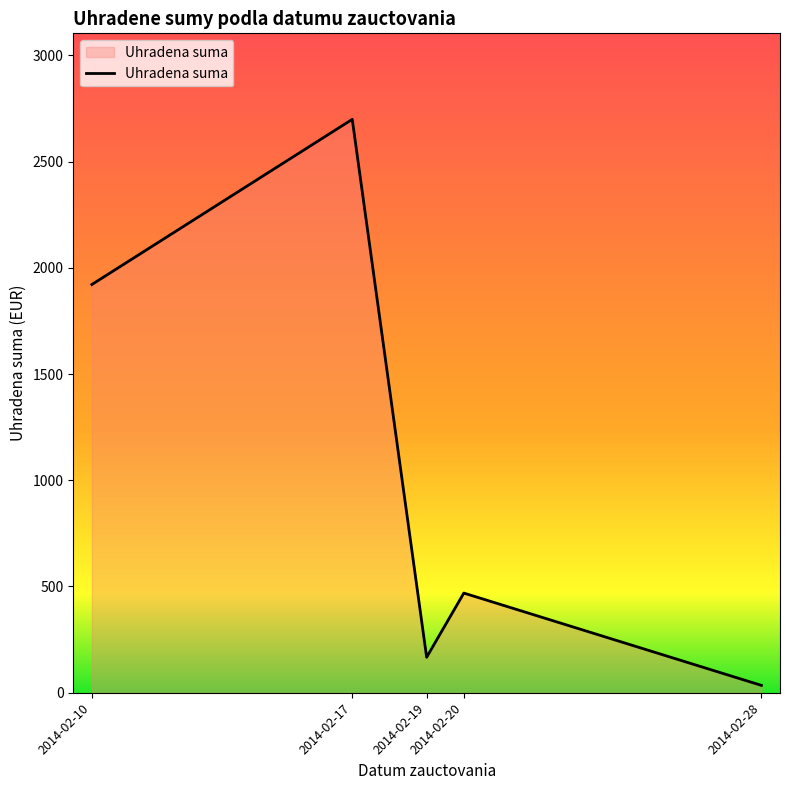

True or false: the data shows 34.7 at 2014-02-28.

True